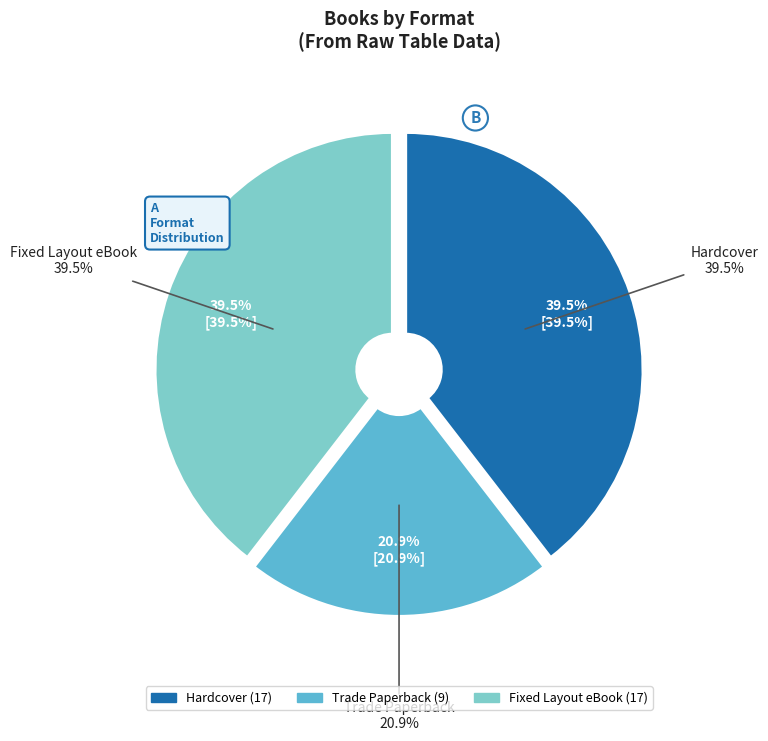

What percentage do Fixed Layout eBook and Trade Paperback together represent?

60.5%